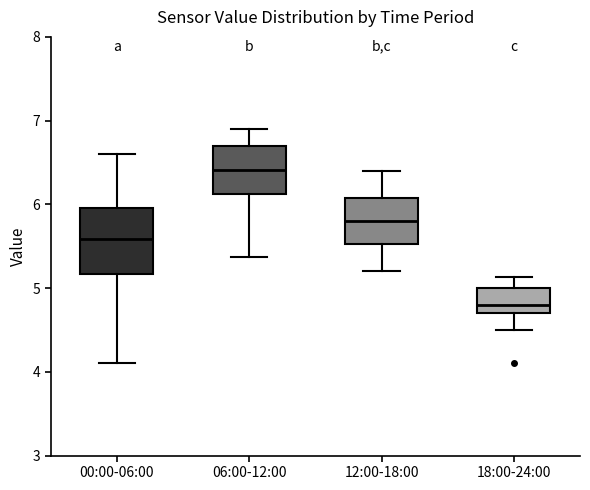

Which box's median line is the lowest?

18:00-24:00